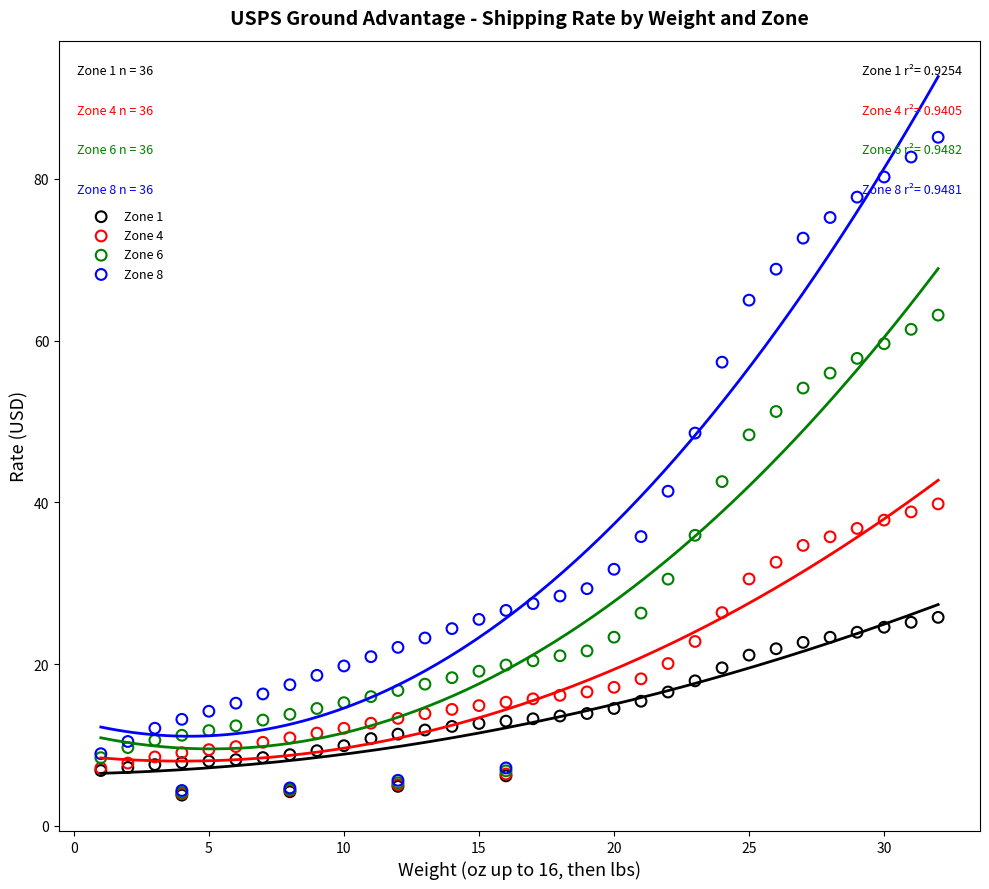

Across all series, what Y value is closest to 44?

42.6